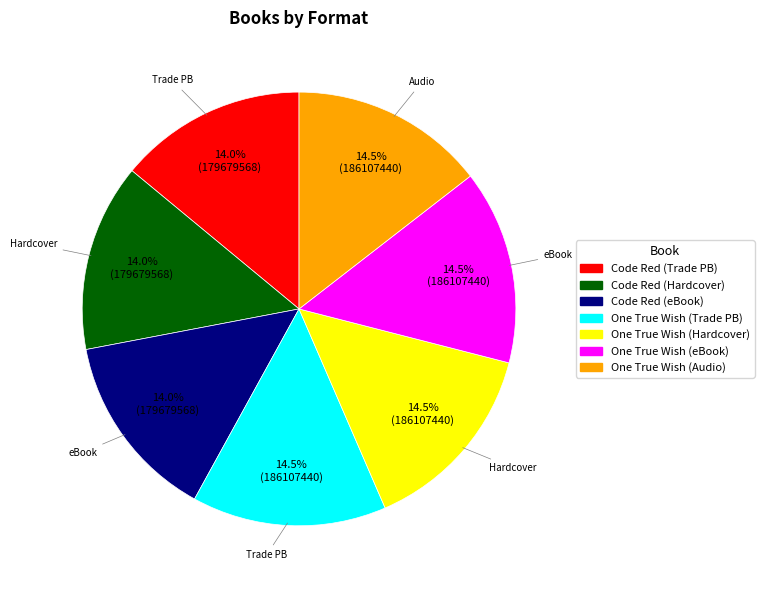

Combined, what portion of the pie is One True Wish (Hardcover) and Code Red (eBook)?

28.5%